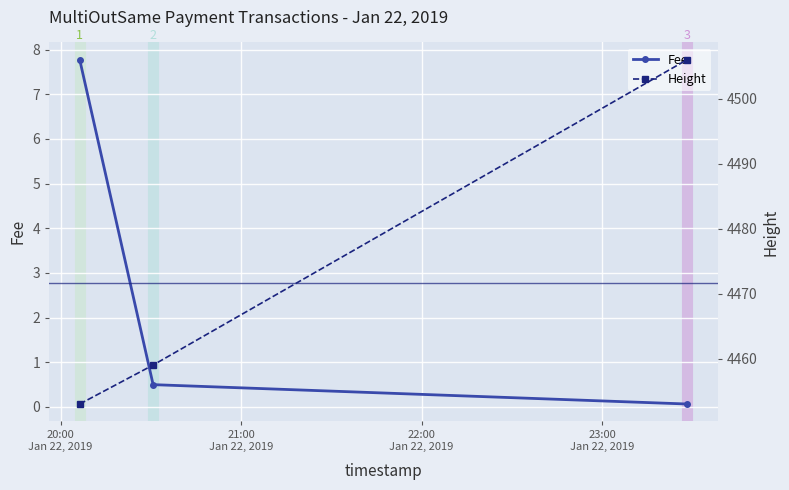

What are all the series names shown in the legend?

Height, Fee